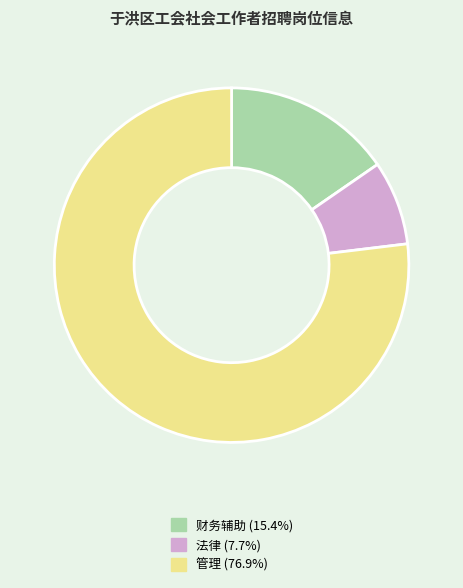

Rank the categories by value from lowest to highest.

法律, 财务辅助, 管理